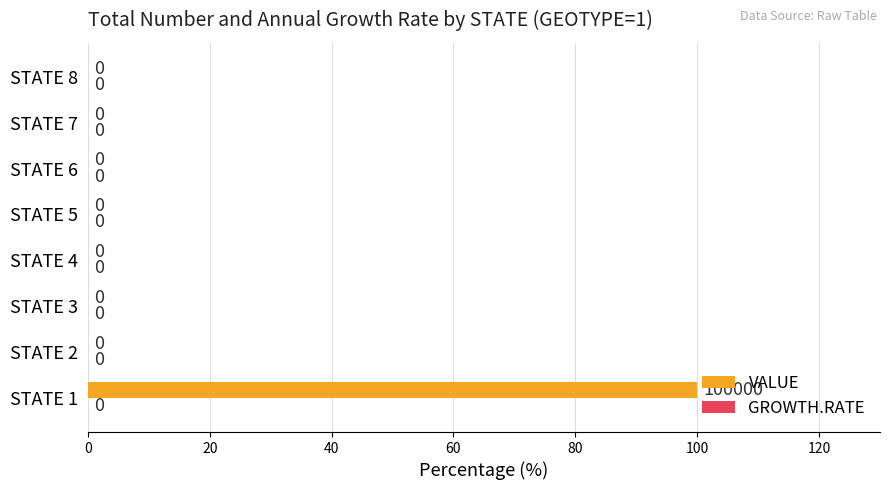

How many series are shown in this chart?

1